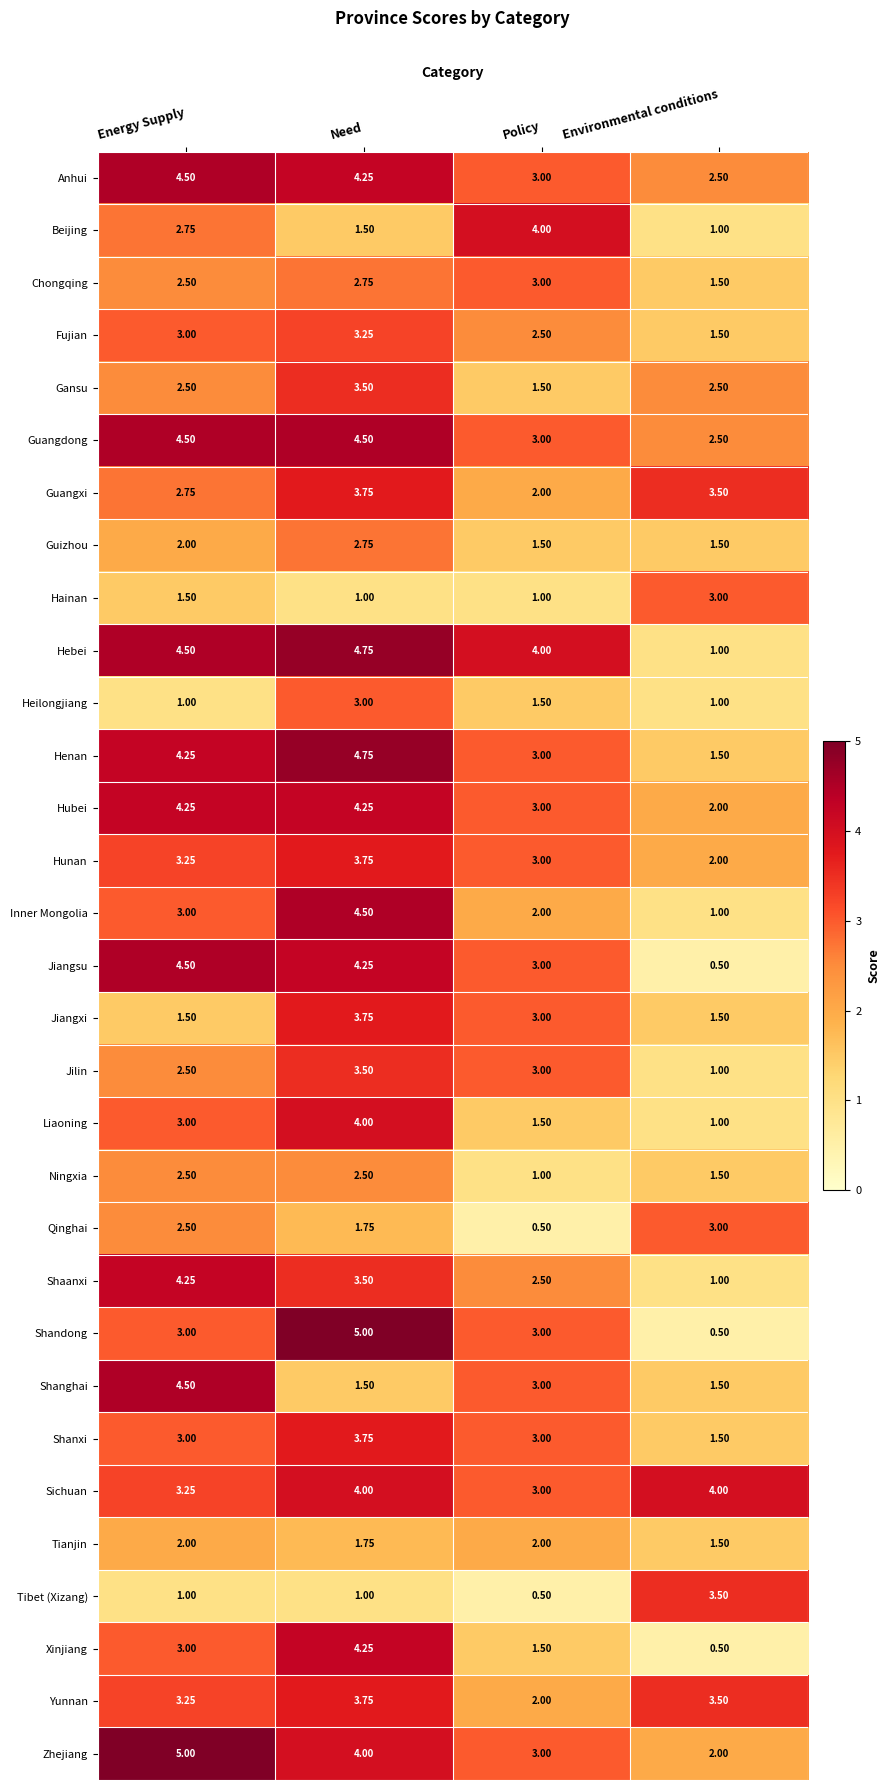

At which category is the sum across all series the highest?

Need